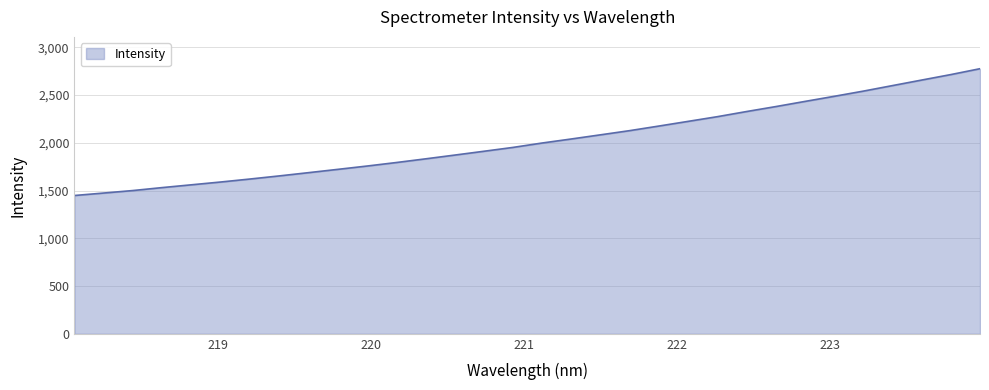

True or false: the data has more than 2 interior local peaks.

False